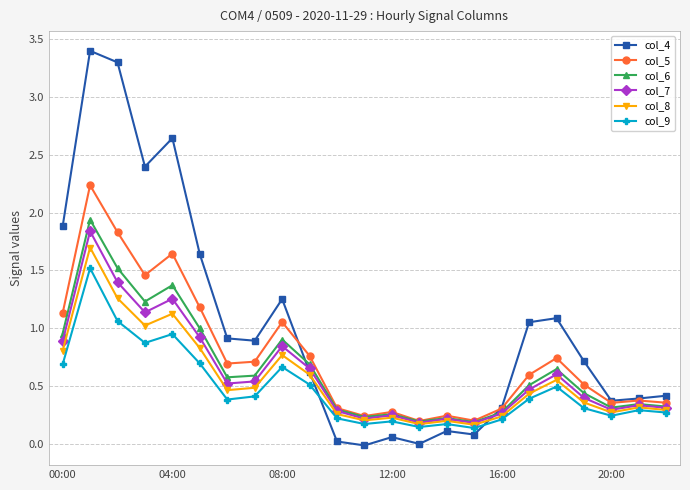

What is the greatest value displayed?

3.4